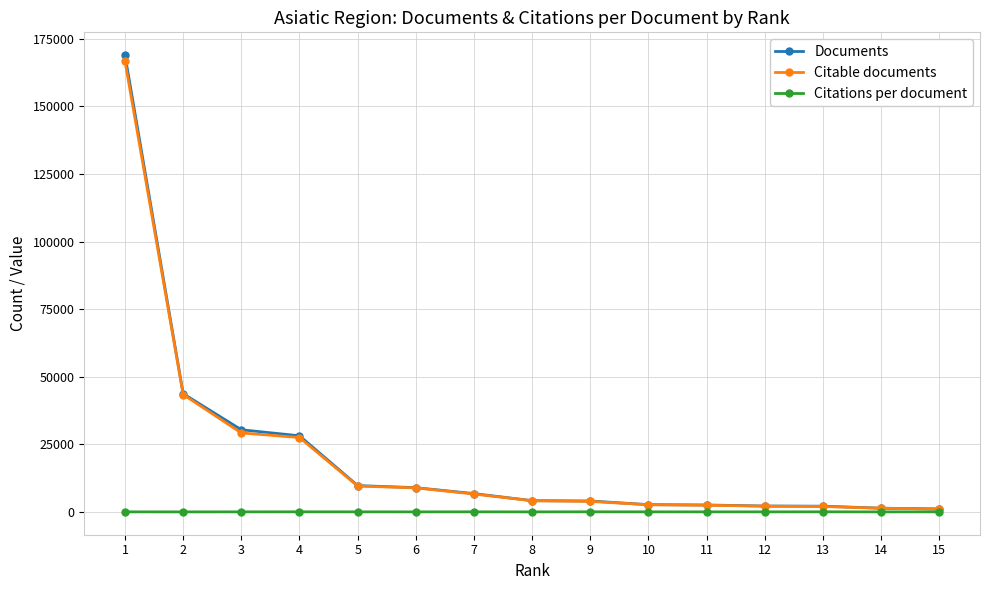

What is the difference between the maximum and minimum values in the Documents series?

167889.0